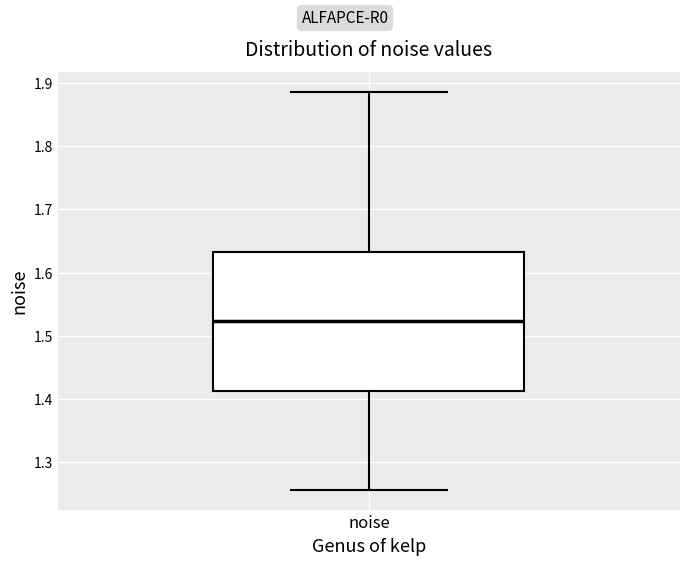

Transcribe this box plot: give where the median line is, the range the box spans, and where the two whiskers end, as read against the y-axis. The values are not printed on the chart, so give them approximately, as read against the axis.

median 1.52, box 1.41 to 1.63, whiskers 1.26 to 1.89